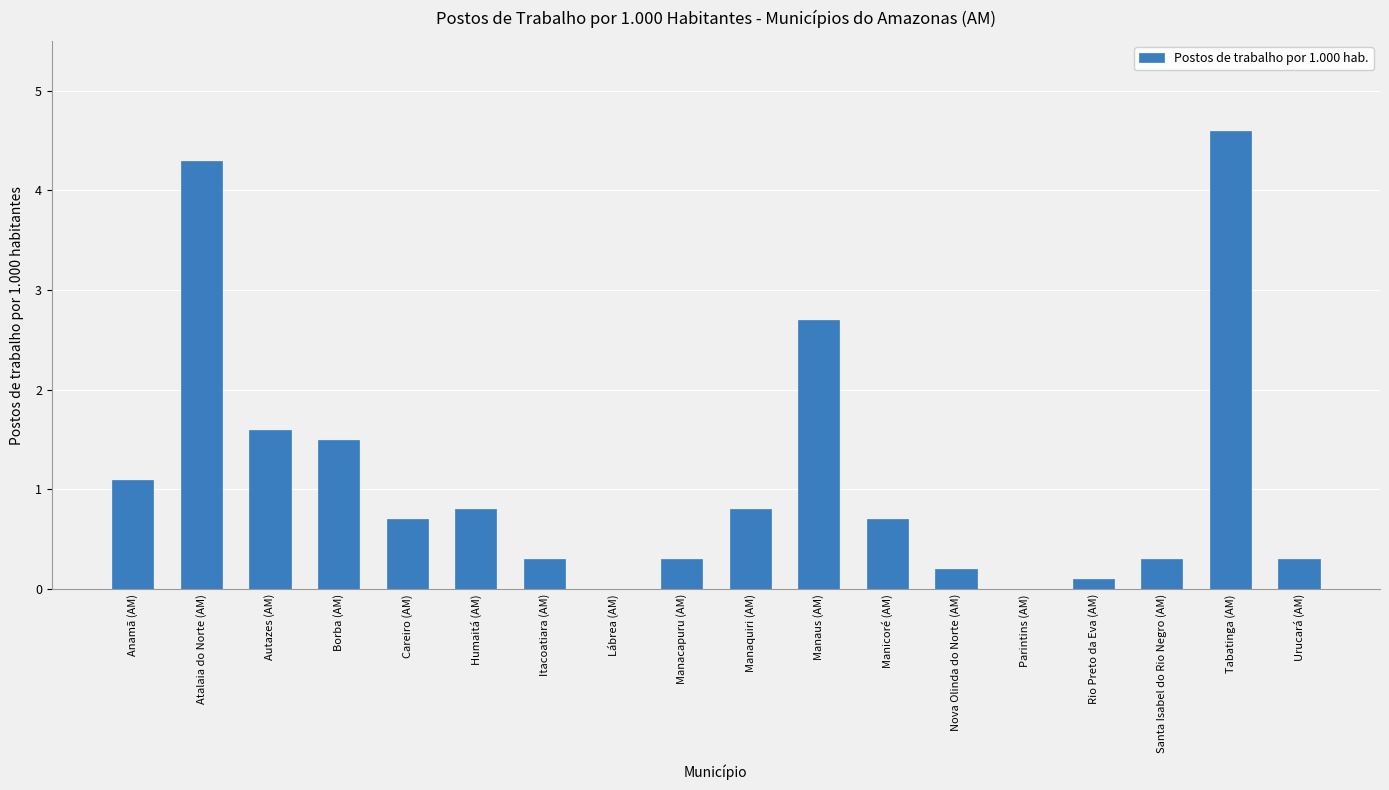

Is it true that the value at Tabatinga (AM) is 4.6?

True